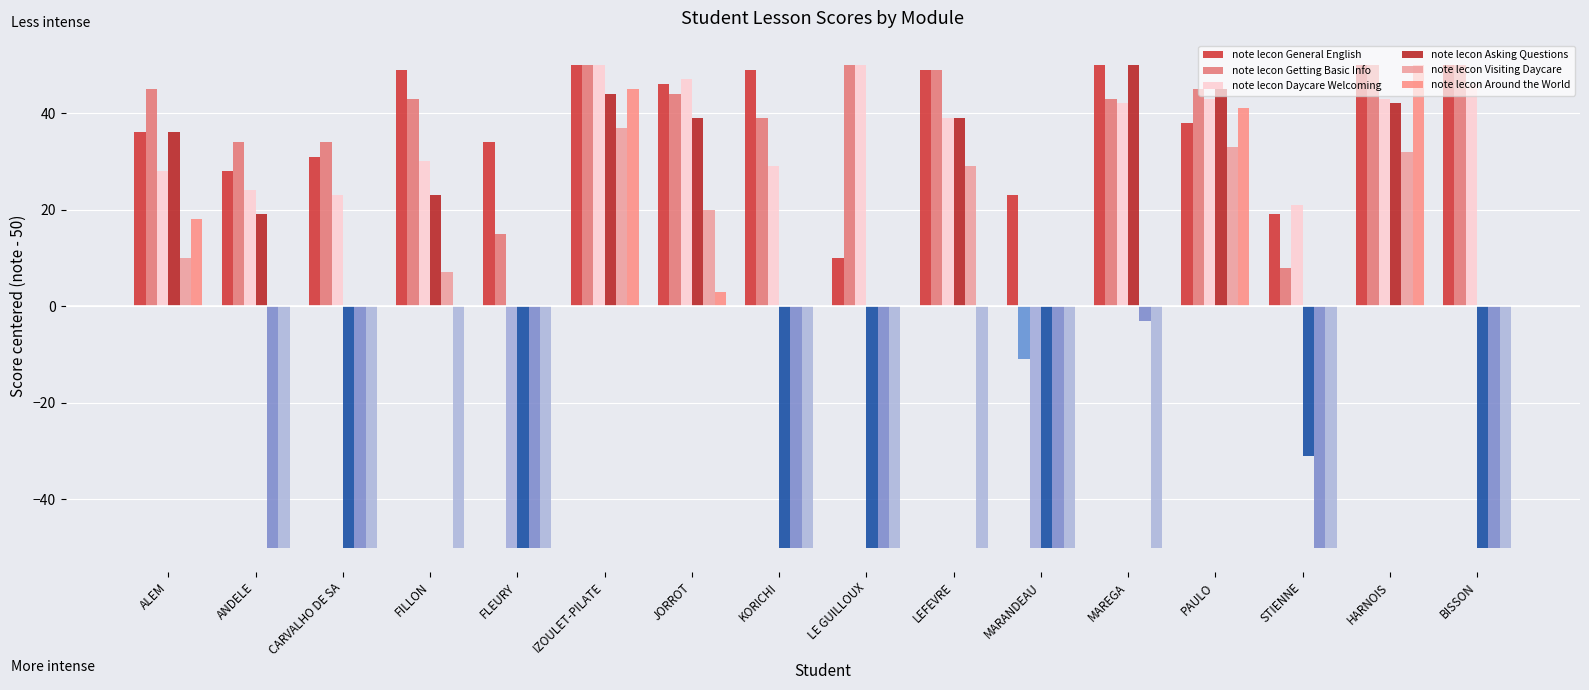

Between ALEM and MARANDEAU, which series saw the biggest shift?

note lecon Asking Questions